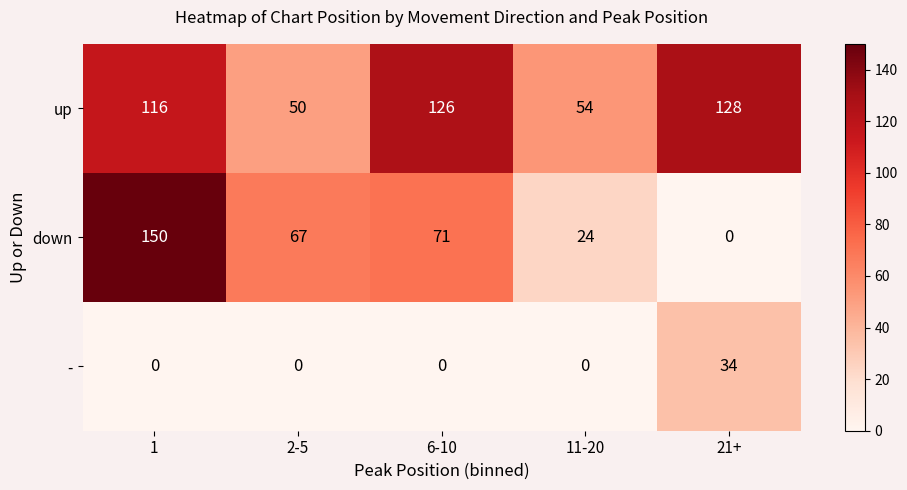

What is the average value of the - series?

7